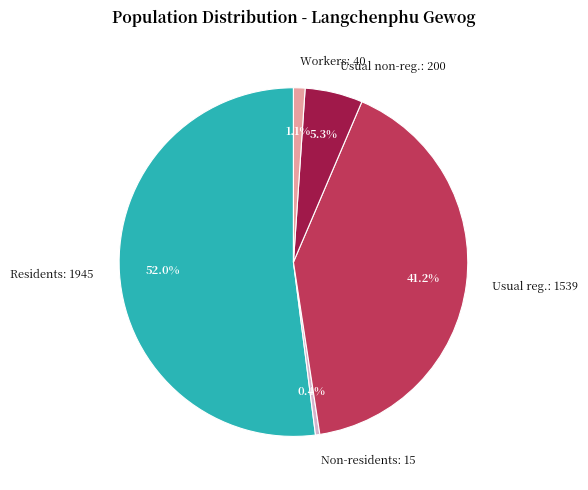

Which category has the smallest portion of the pie?

Non-residents: 15